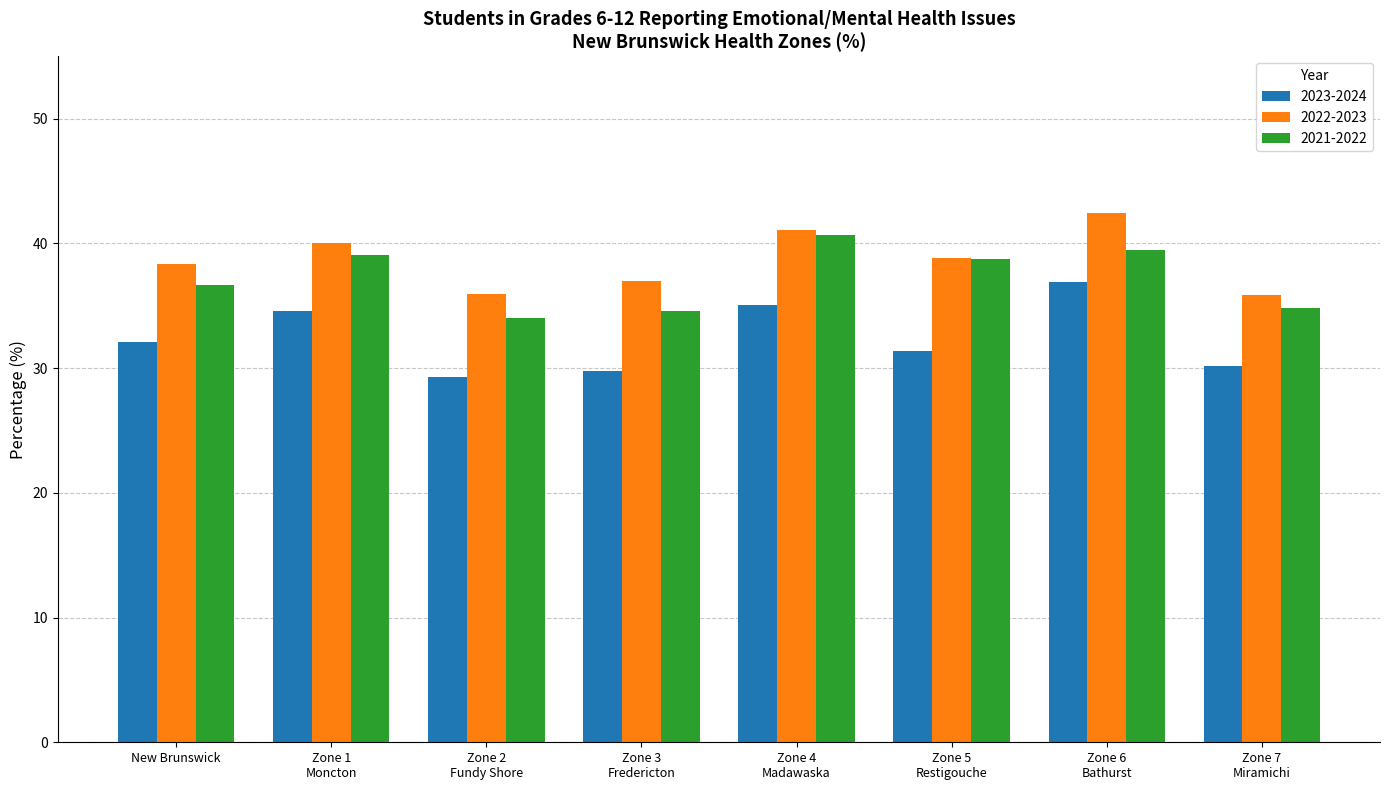

What is the difference between the second highest and minimum values in the 2023-2024 series?

5.8